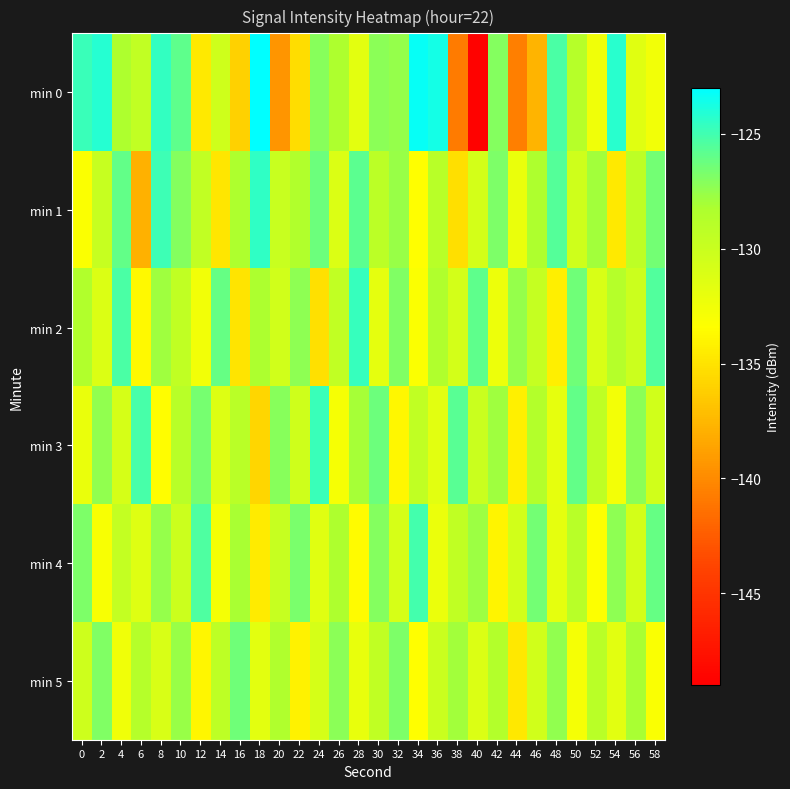

At which category is the sum across all series the highest?

10